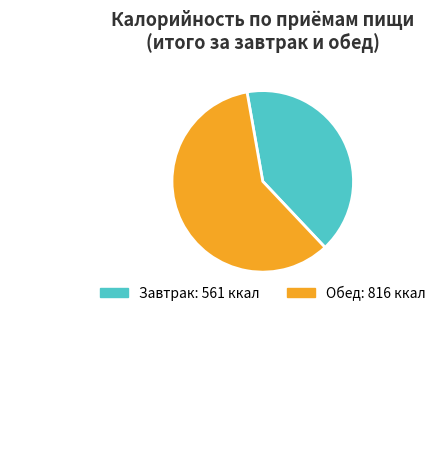

The Обед slice represents 59% of the pie. True or false?

True